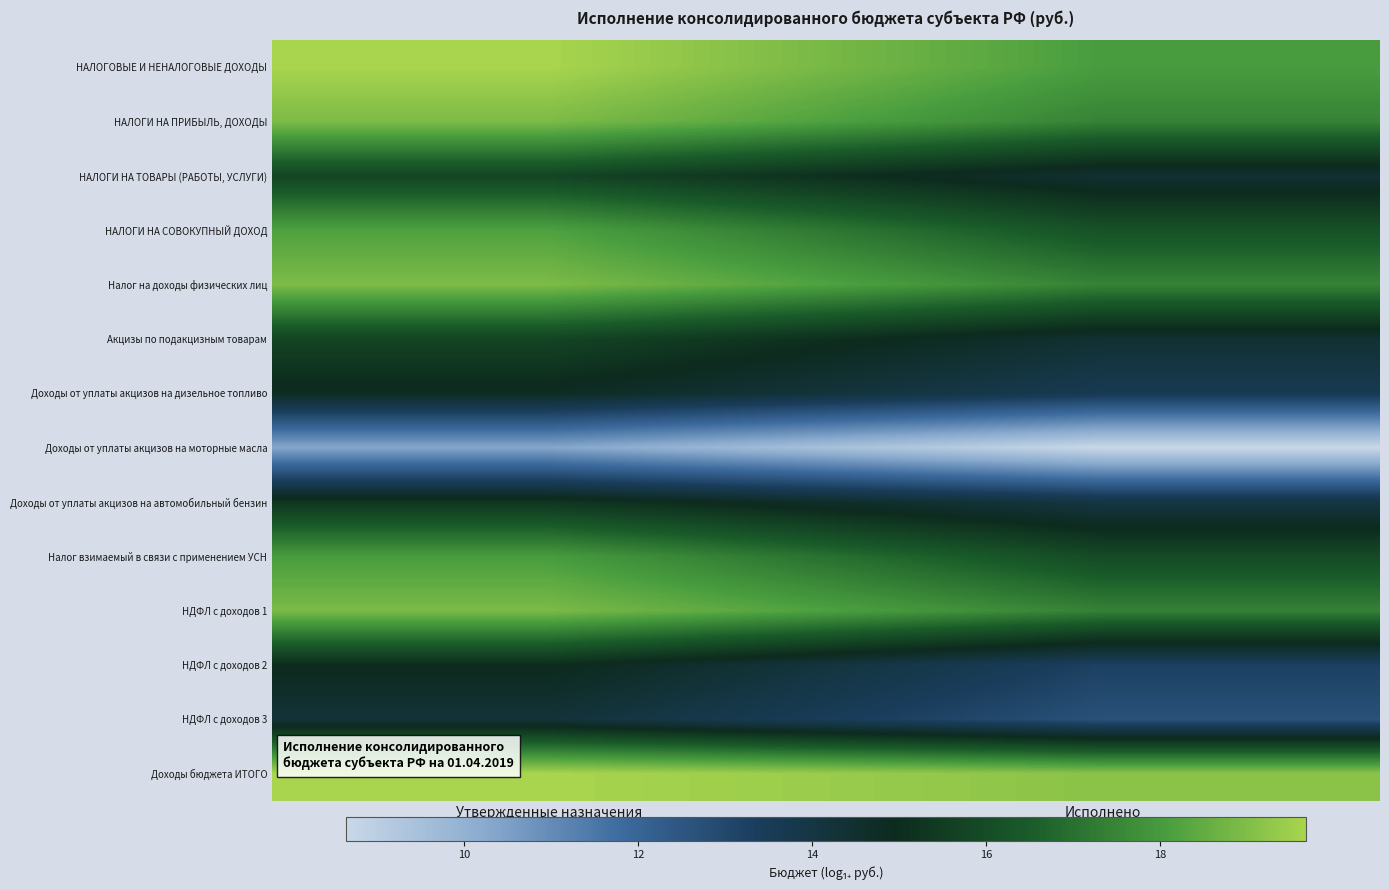

What is the difference between the highest and lowest values at Утвержденные назначения?

9.3